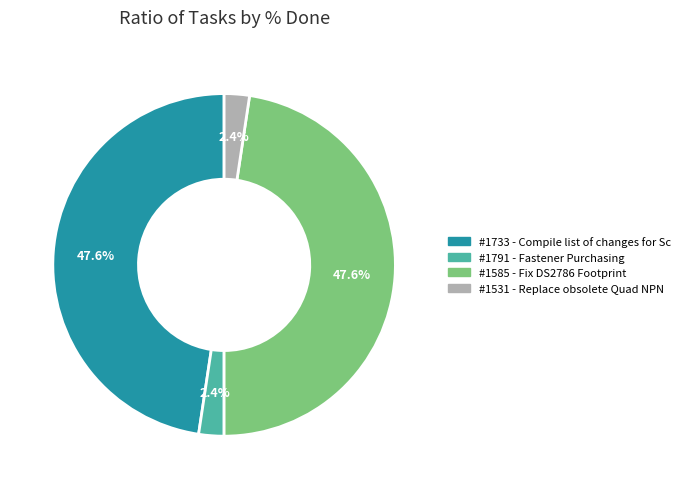

Does any single category account for the majority?

No